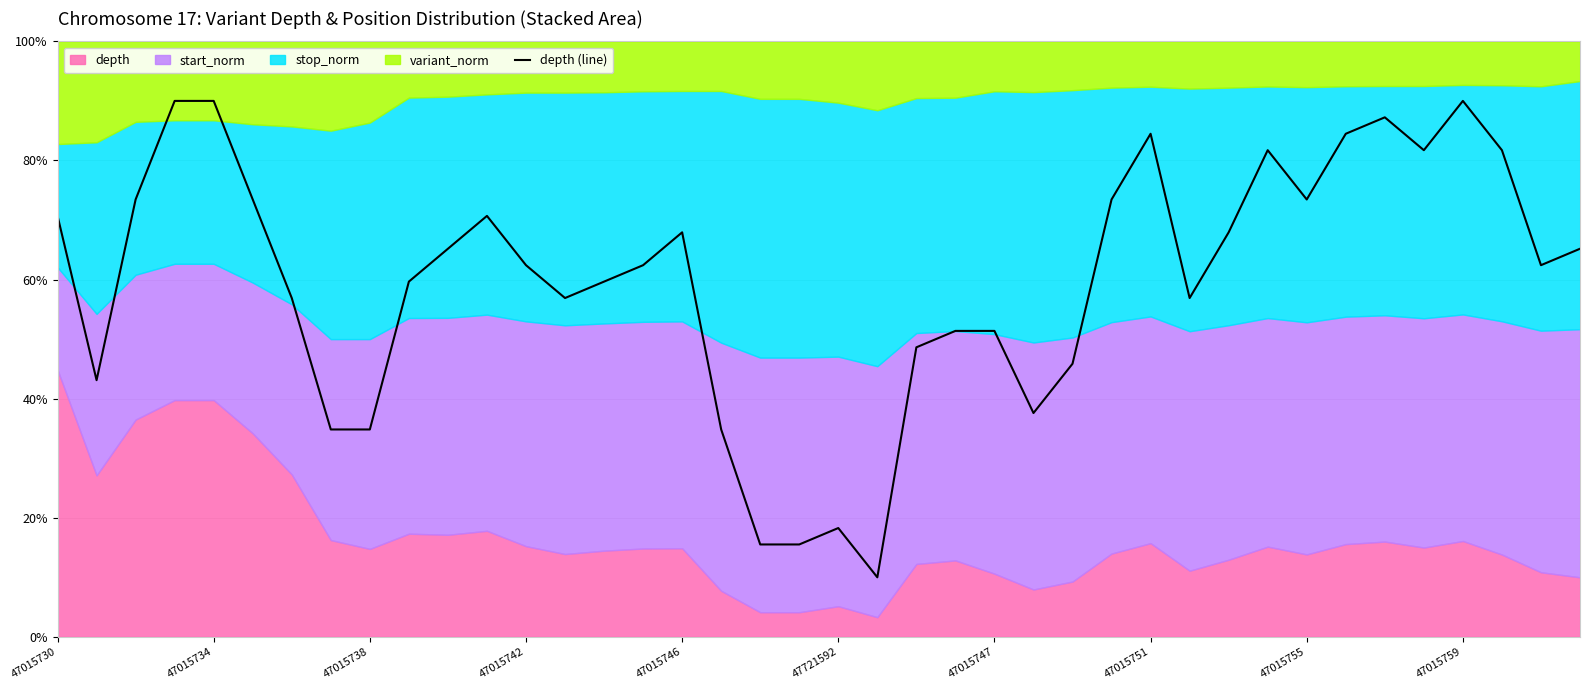

What is the ratio of the value at 19 to the value at 25?

0.4